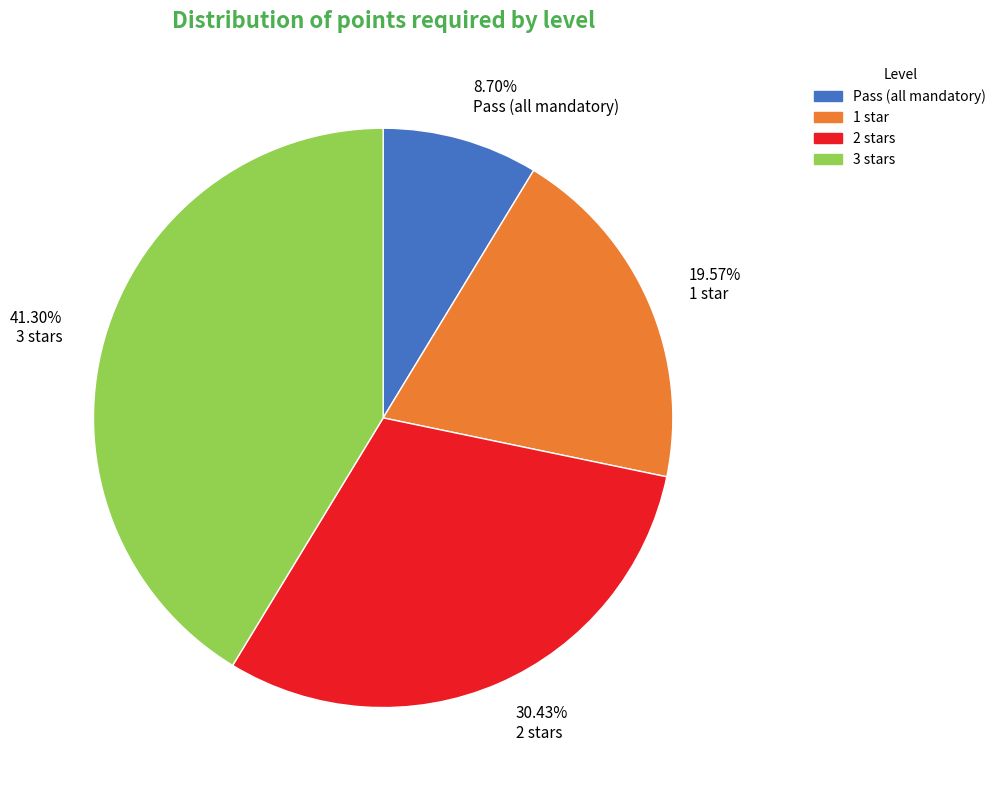

What is the ratio of the value at 41.30% 3 stars to the value at 19.57% 1 star?

2.1